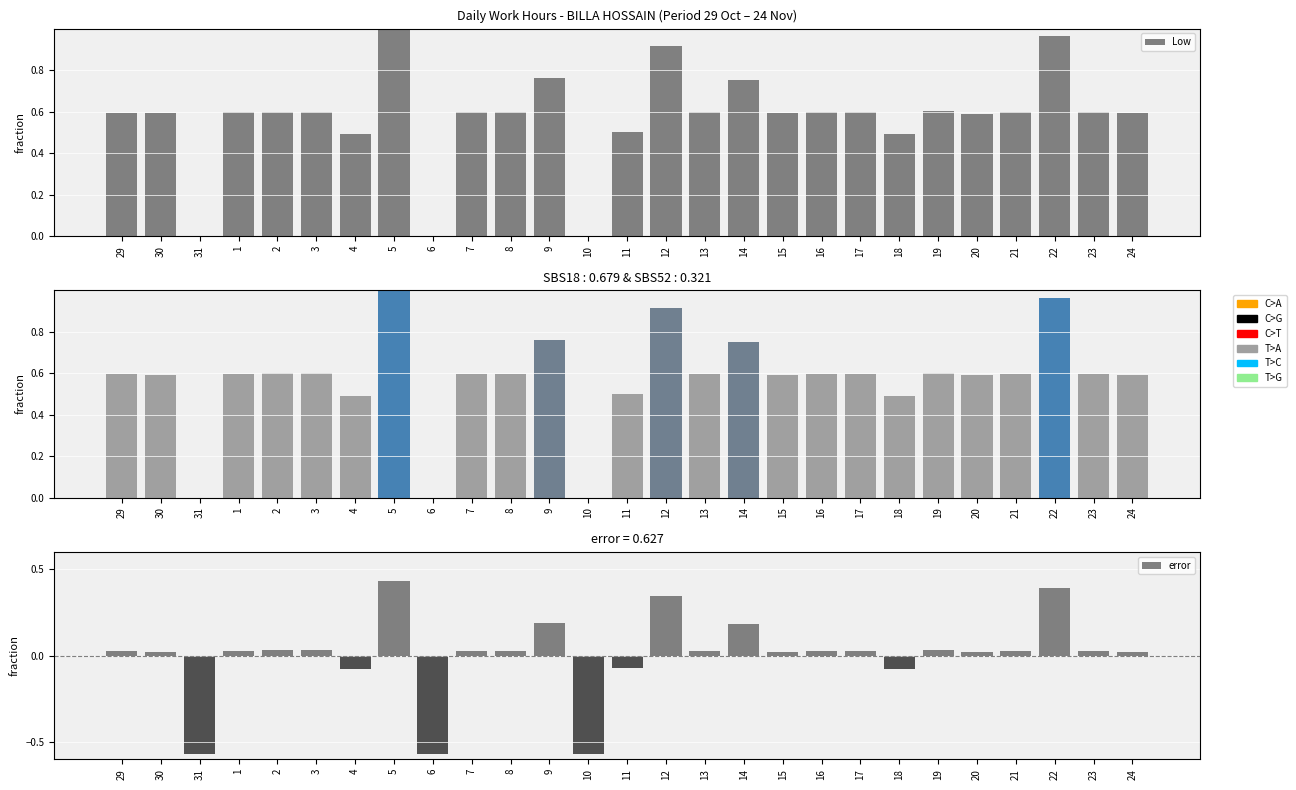

Is it true that Low equals 0.6 at 29?

True